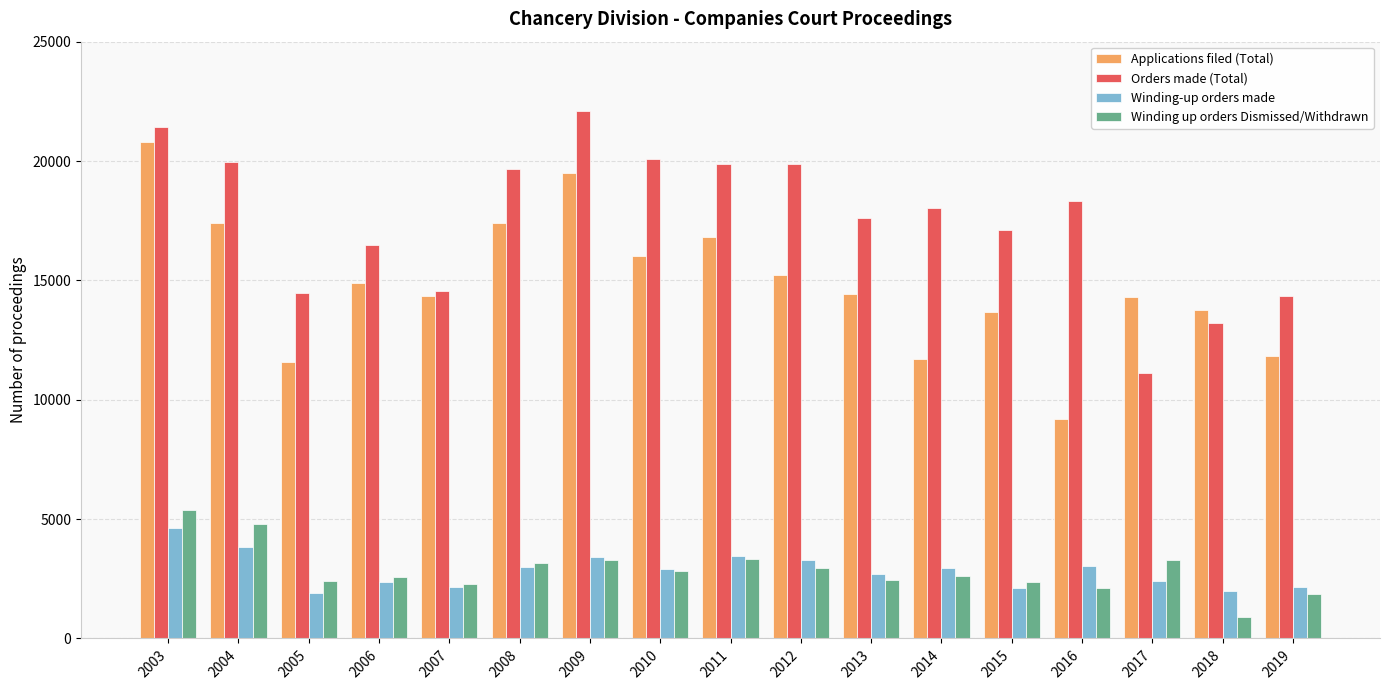

What is the total value across all series at 2006?

36277